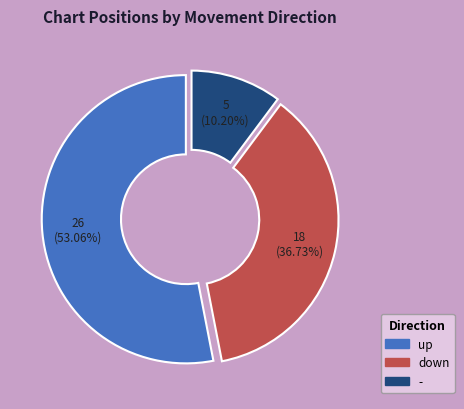

Which has a higher value, up or -?

up